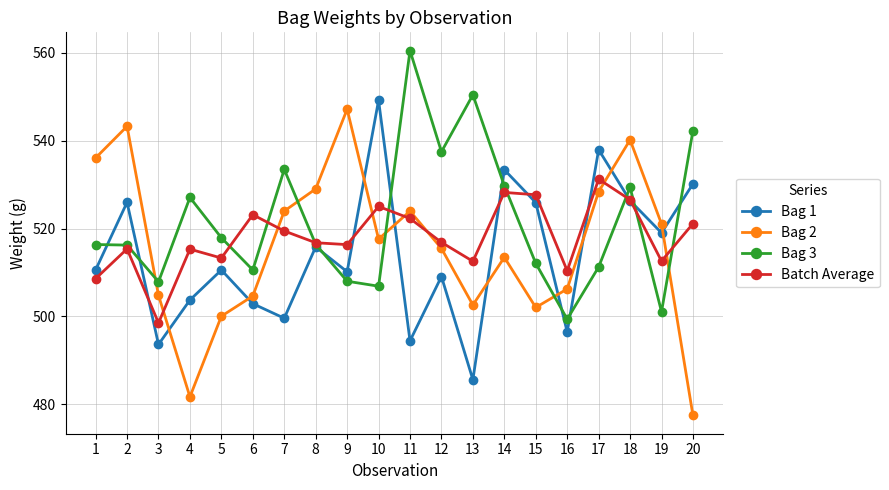

What is the difference between the second highest and minimum values in the Batch Average series?

29.7